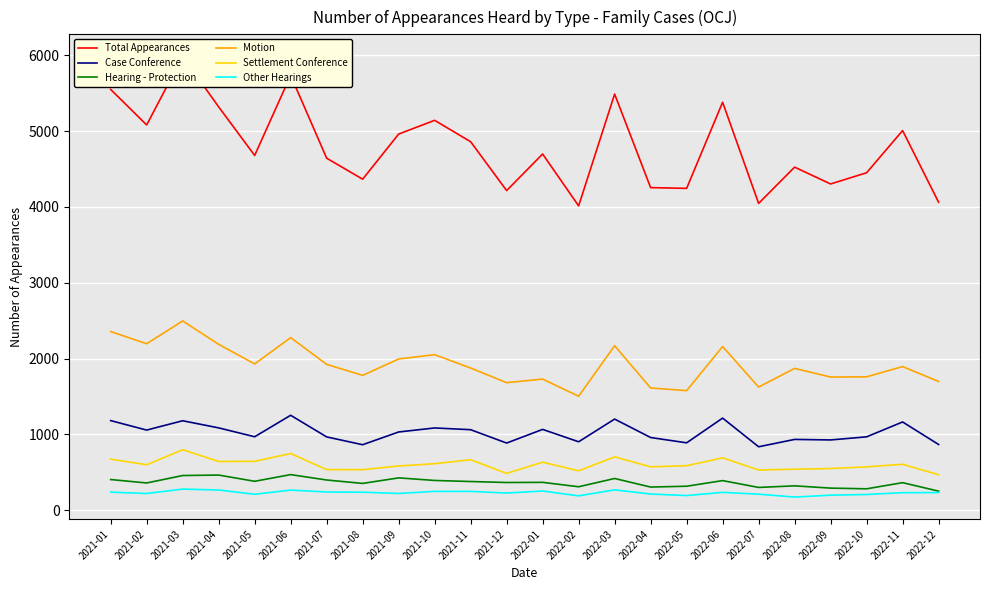

Reading left to right, extract all data points from this chart.

Total Appearances: 2021-01=5548	2021-02=5080	2021-03=5984	2021-04=5318	2021-05=4678	2021-06=5733	2021-07=4642	2021-08=4365	2021-09=4960	2021-10=5141	2021-11=4859	2021-12=4215	2022-01=4697	2022-02=4013	2022-03=5487	2022-04=4254	2022-05=4244	2022-06=5379	2022-07=4046	2022-08=4524	2022-09=4302	2022-10=4450	2022-11=5006	2022-12=4061
Case Conference: 2021-01=1183	2021-02=1058	2021-03=1181	2021-04=1087	2021-05=970	2021-06=1253	2021-07=968	2021-08=865	2021-09=1033	2021-10=1086	2021-11=1063	2021-12=887	2022-01=1067	2022-02=904	2022-03=1203	2022-04=960	2022-05=890	2022-06=1216	2022-07=838	2022-08=935	2022-09=928	2022-10=969	2022-11=1165	2022-12=868
Hearing - Protection: 2021-01=406	2021-02=361	2021-03=459	2021-04=465	2021-05=383	2021-06=471	2021-07=400	2021-08=355	2021-09=428	2021-10=394	2021-11=380	2021-12=367	2022-01=369	2022-02=311	2022-03=420	2022-04=307	2022-05=318	2022-06=392	2022-07=302	2022-08=323	2022-09=293	2022-10=284	2022-11=365	2022-12=253
Motion: 2021-01=2357	2021-02=2196	2021-03=2497	2021-04=2188	2021-05=1930	2021-06=2277	2021-07=1924	2021-08=1779	2021-09=1995	2021-10=2052	2021-11=1876	2021-12=1683	2022-01=1730	2022-02=1504	2022-03=2170	2022-04=1613	2022-05=1578	2022-06=2159	2022-07=1625	2022-08=1871	2022-09=1757	2022-10=1760	2022-11=1895	2022-12=1699
Settlement Conference: 2021-01=675	2021-02=601	2021-03=799	2021-04=644	2021-05=646	2021-06=749	2021-07=537	2021-08=536	2021-09=585	2021-10=615	2021-11=667	2021-12=487	2022-01=635	2022-02=521	2022-03=705	2022-04=574	2022-05=588	2022-06=692	2022-07=532	2022-08=542	2022-09=551	2022-10=573	2022-11=607	2022-12=469
Other Hearings: 2021-01=240	2021-02=222	2021-03=280	2021-04=268	2021-05=212	2021-06=267	2021-07=242	2021-08=239	2021-09=223	2021-10=250	2021-11=250	2021-12=228	2022-01=255	2022-02=191	2022-03=270	2022-04=215	2022-05=195	2022-06=237	2022-07=213	2022-08=175	2022-09=200	2022-10=209	2022-11=233	2022-12=234